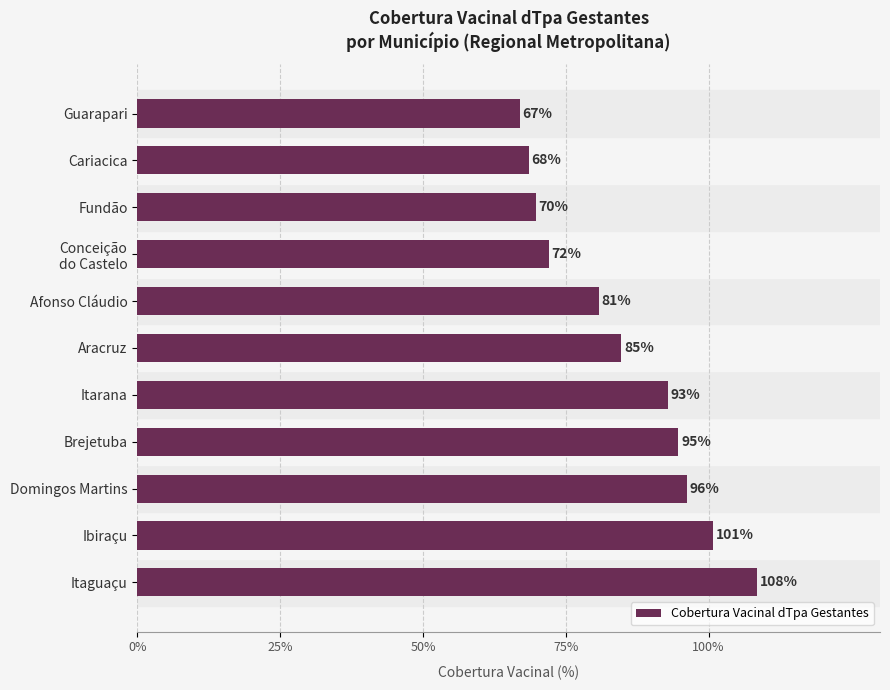

Between Guarapari and Ibiraçu, which is larger?

Ibiraçu